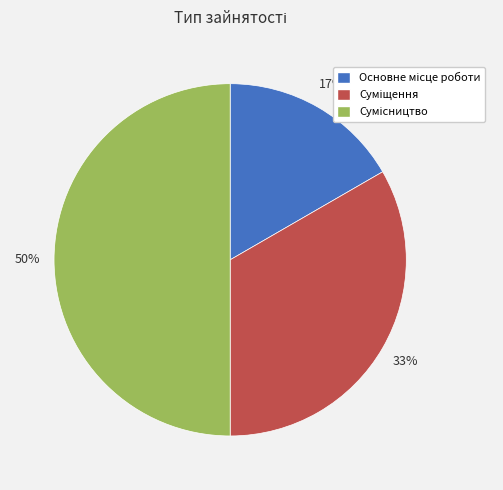

To the nearest percent, what is the difference between the largest and smallest slice percentages?

33%